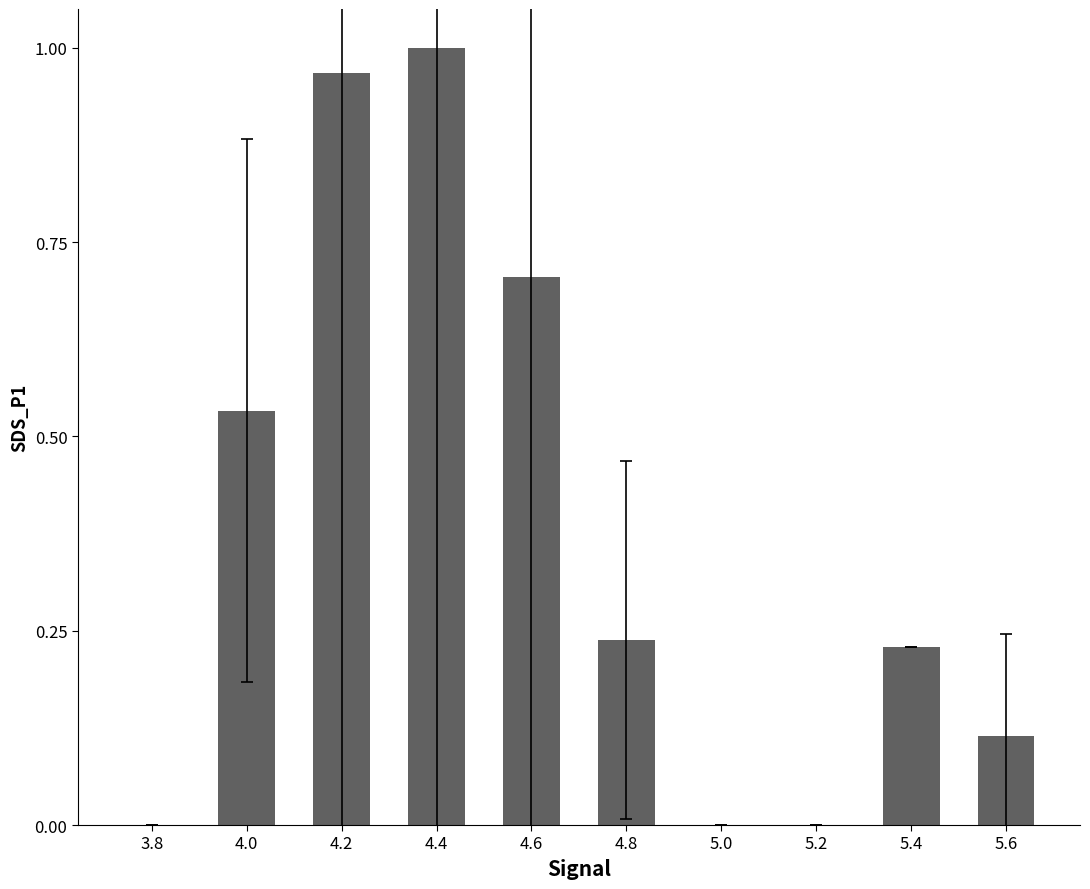

Are the bars horizontal?

No